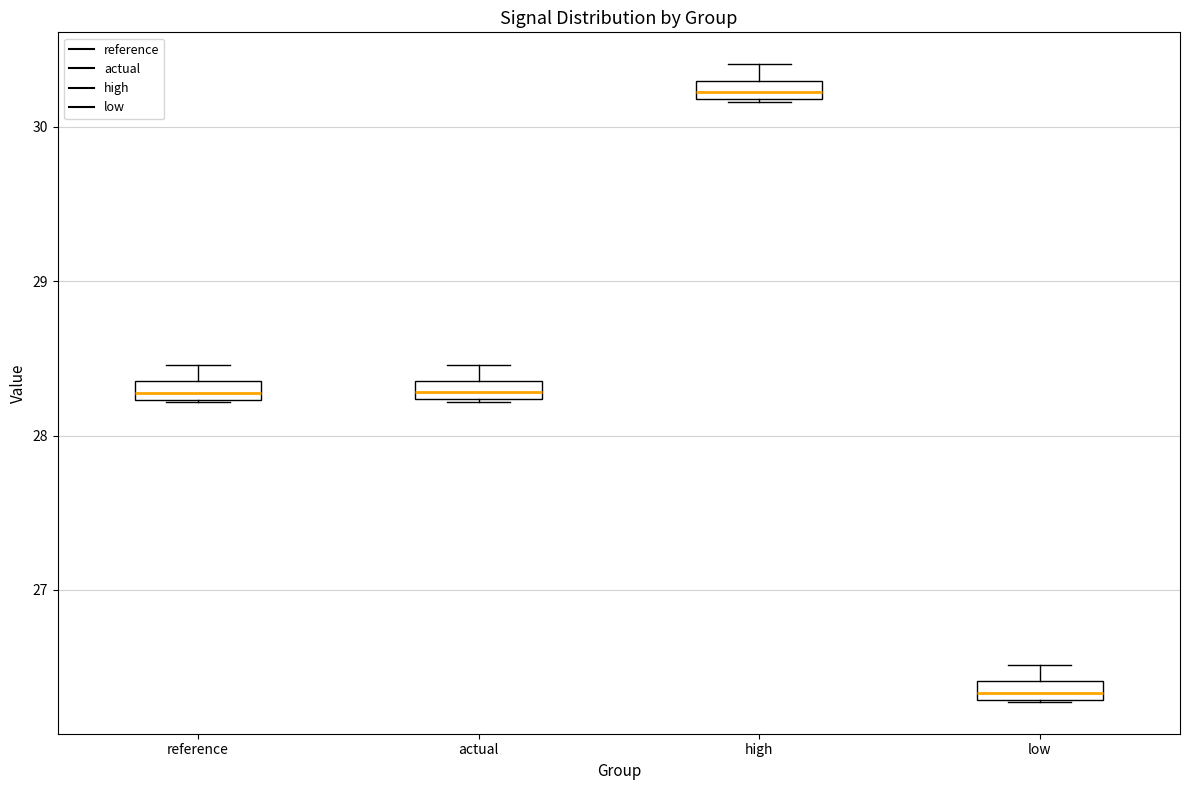

Which box's median line is the highest?

high